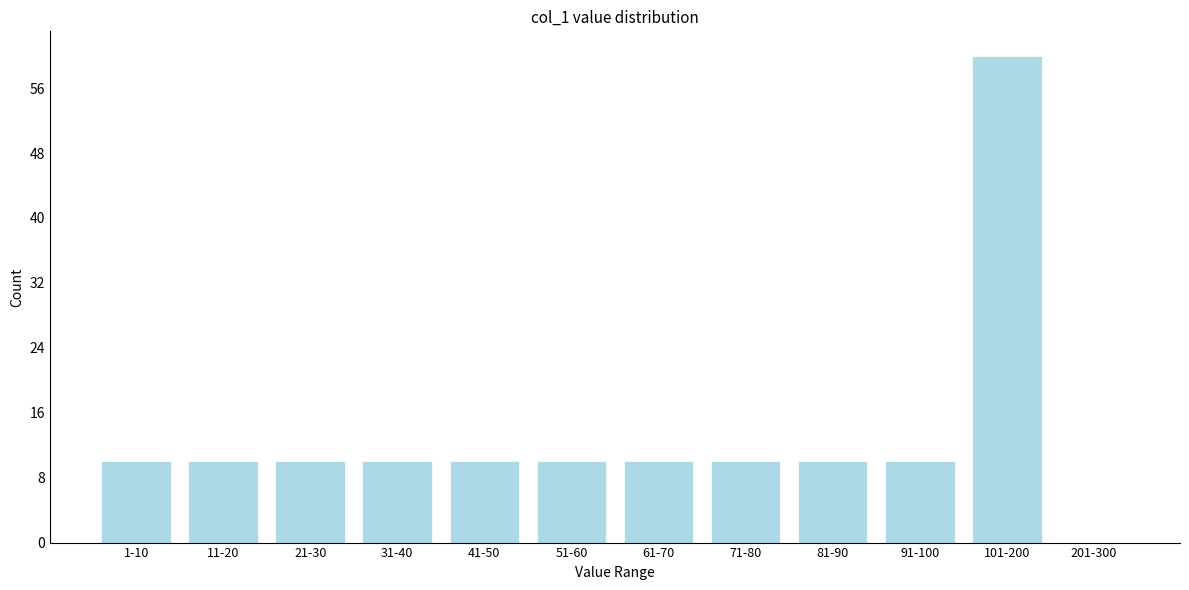

Reading left to right, what are all the values shown in this chart?

1-10=10	11-20=10	21-30=10	31-40=10	41-50=10	51-60=10	61-70=10	71-80=10	81-90=10	91-100=10	101-200=60	201-300=0